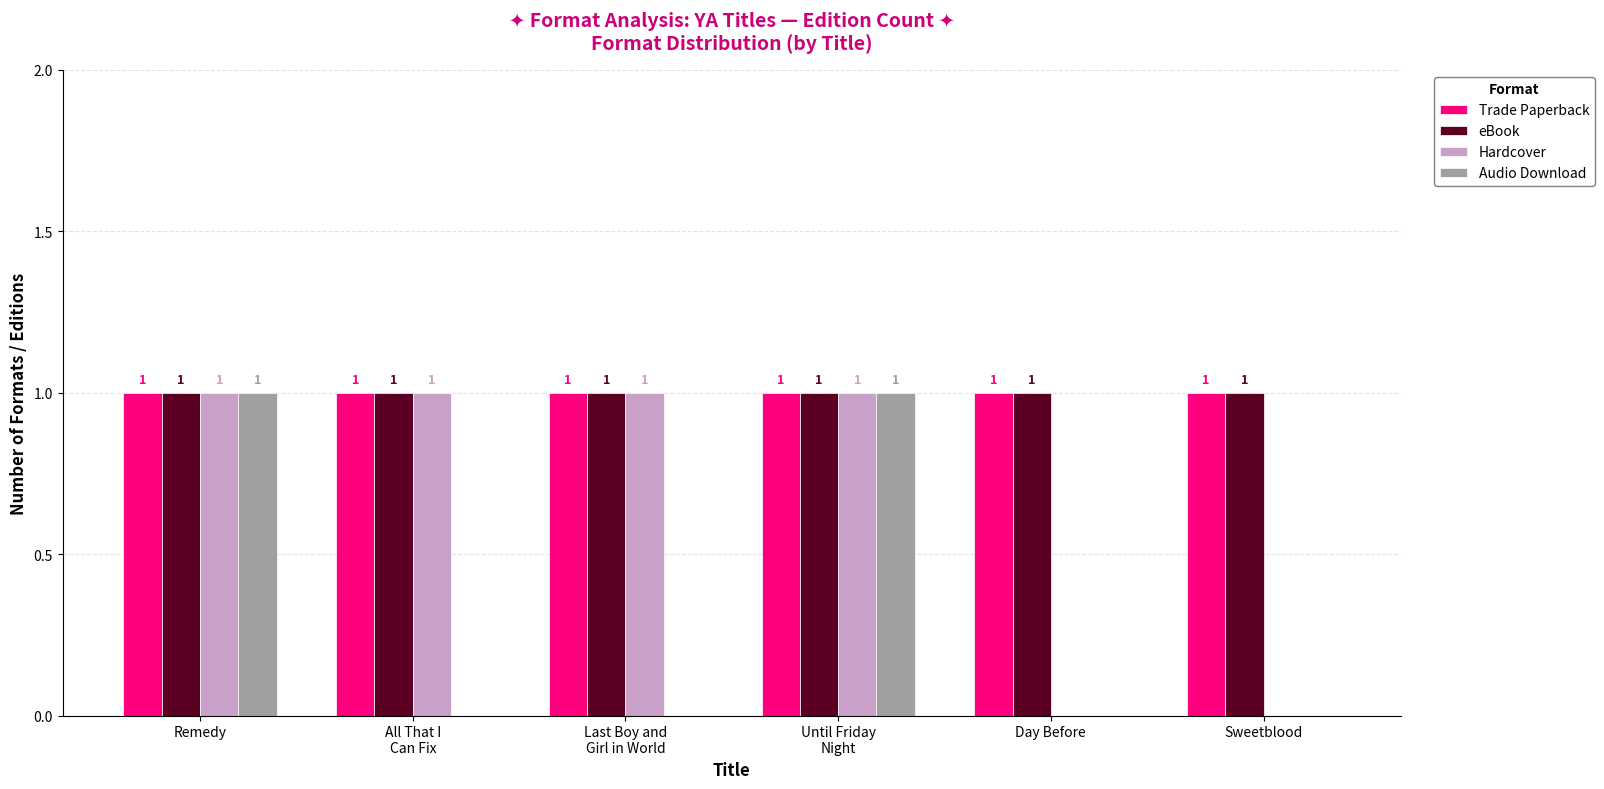

What is the total value across all series at Remedy?

4